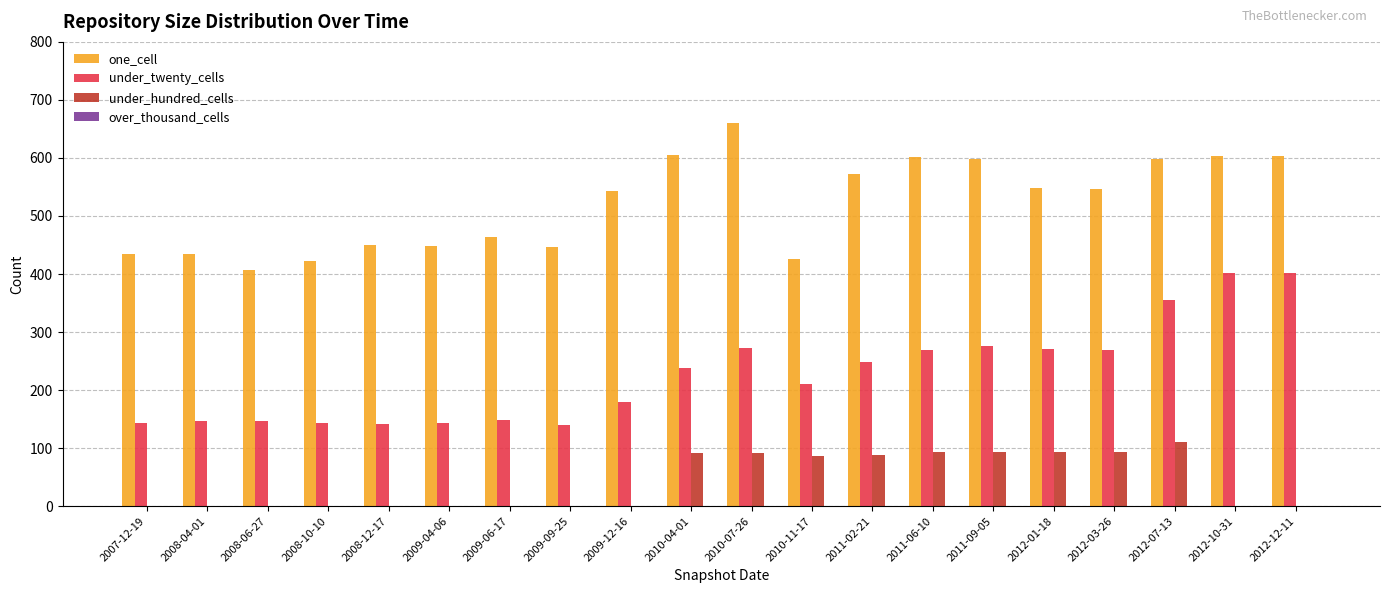

How many data points does each series have?

20